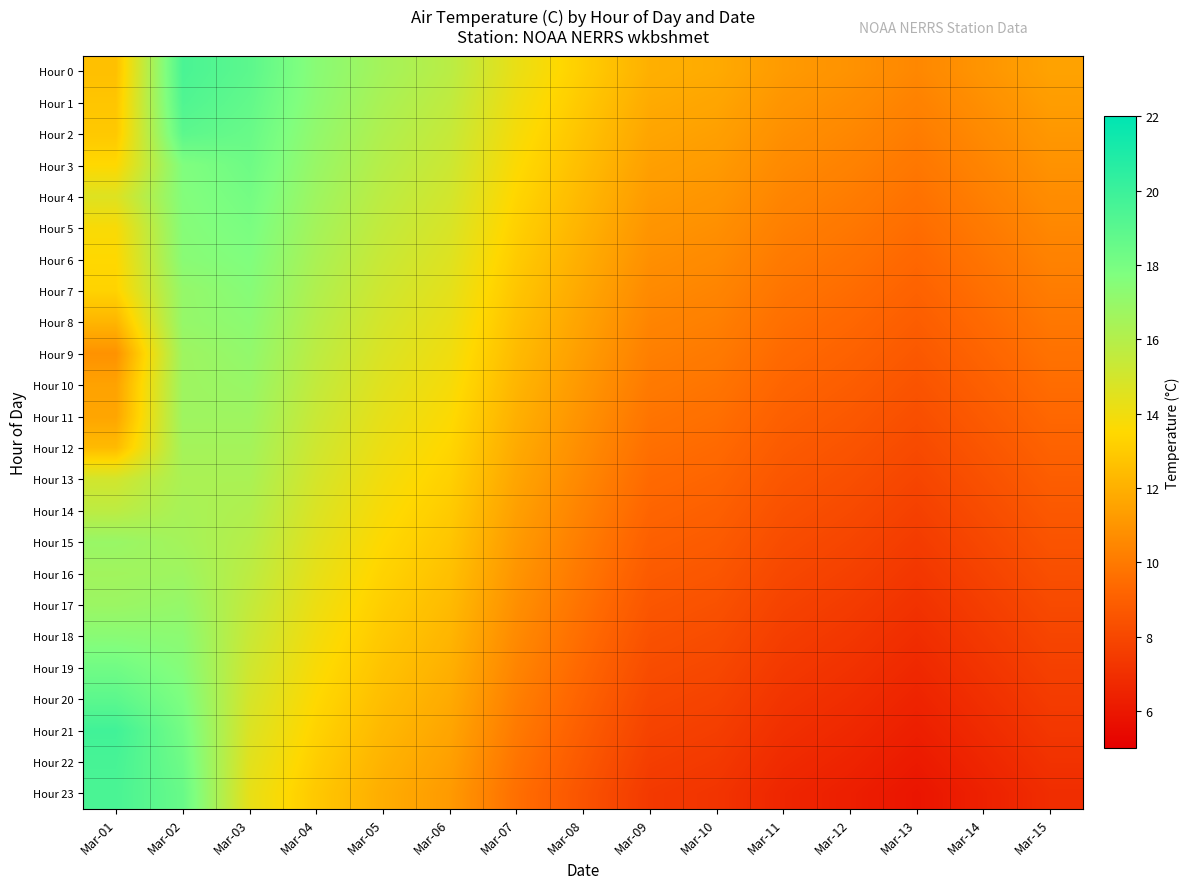

What is the total value across all series at Mar-04?

364.7